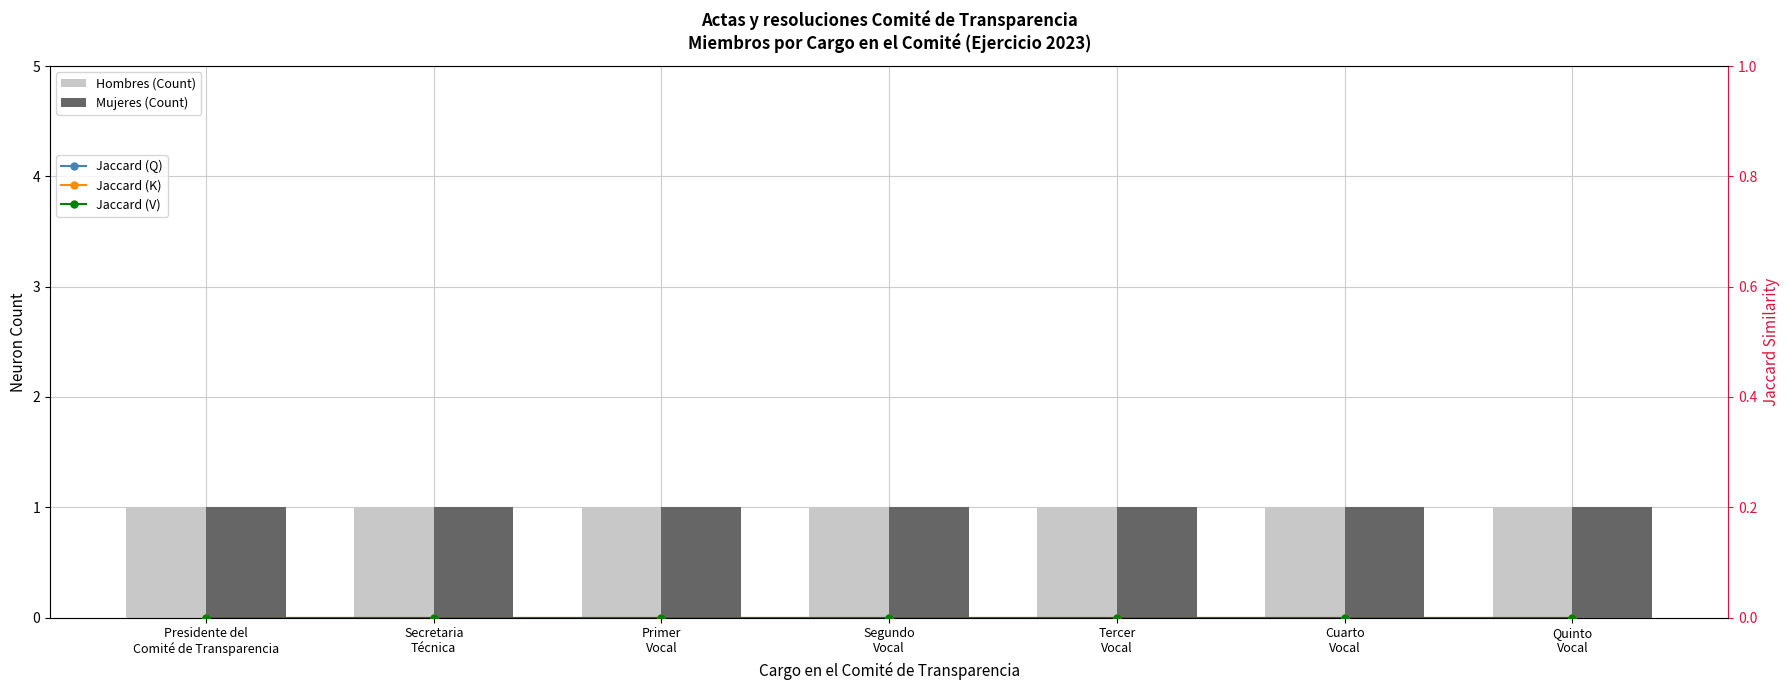

At Presidente del
Comité de Transparencia, list the series in order from largest to smallest.

Hombres (Count), Mujeres (Count), Jaccard (Q), Jaccard (K), Jaccard (V)